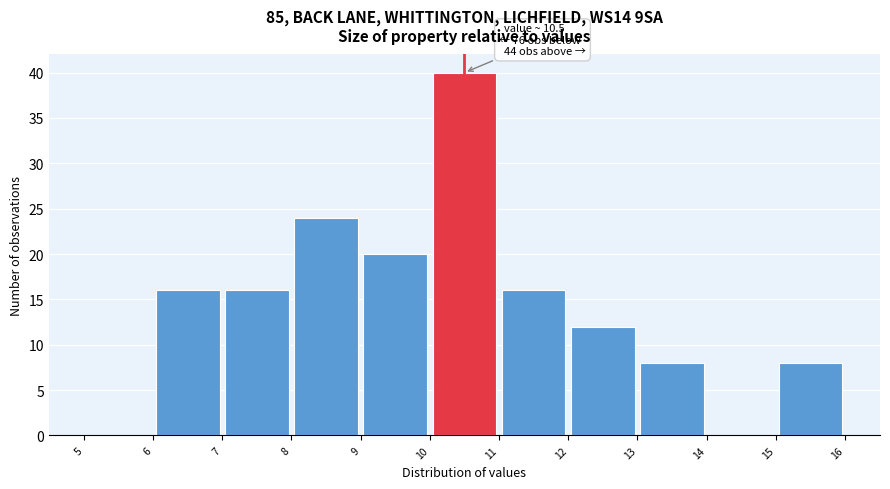

Which range on the x-axis has the tallest bar?

10 to 11